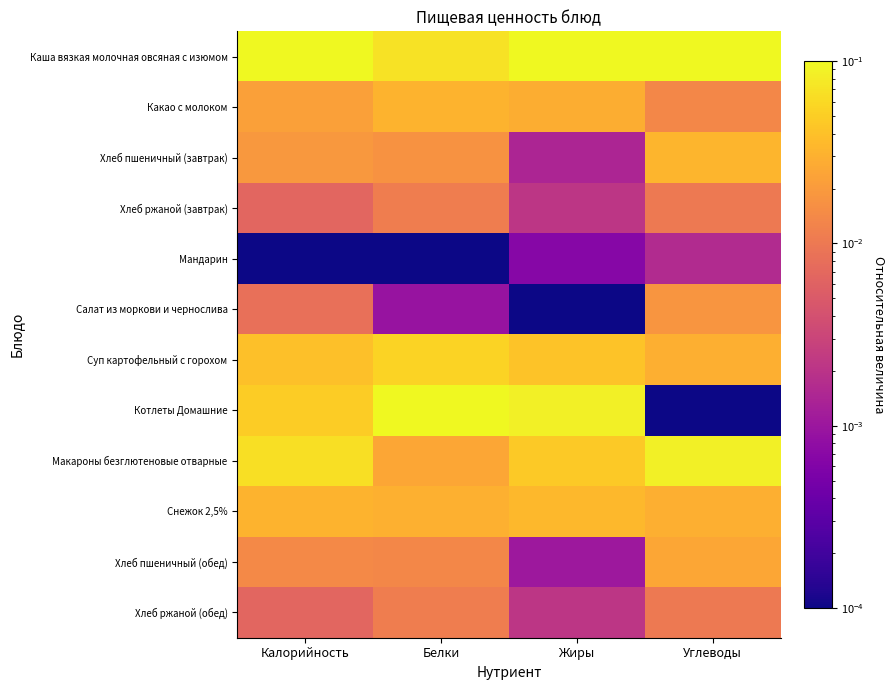

Between Белки and Углеводы, which series saw the biggest shift?

Котлеты Домашние